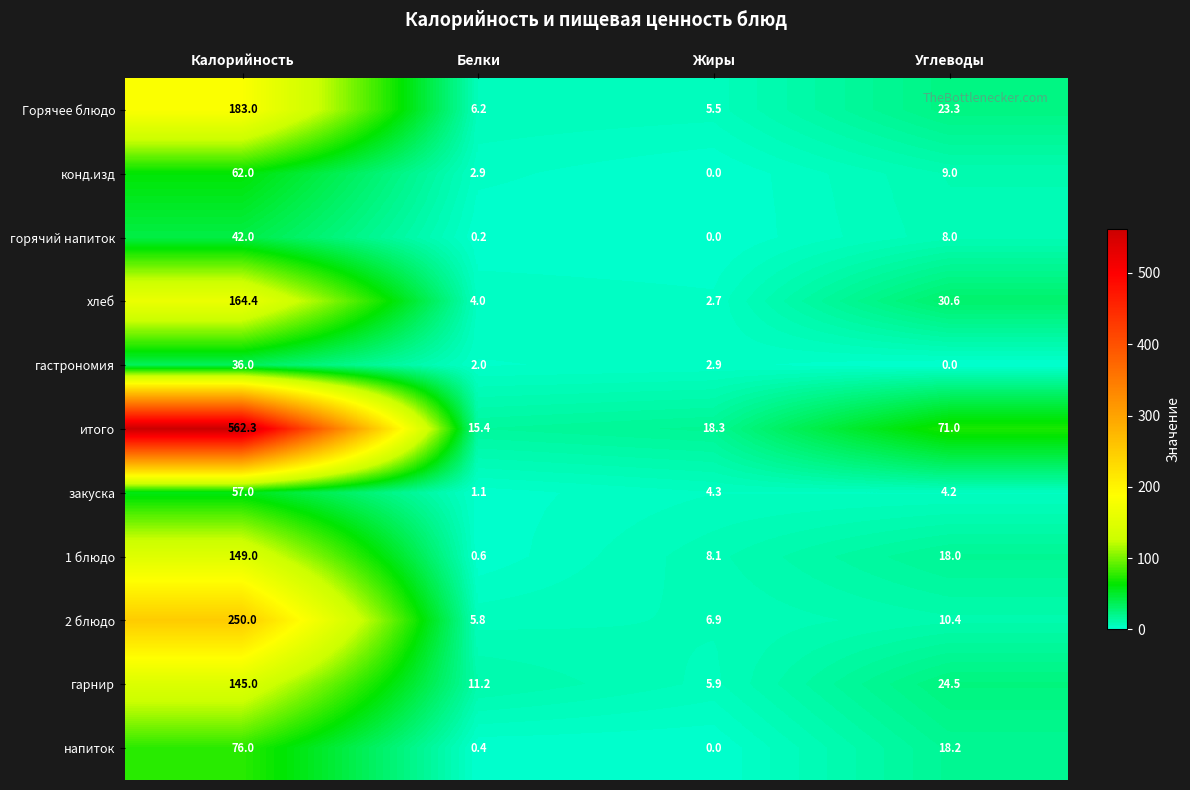

Which series has the largest total across all categories?

итого